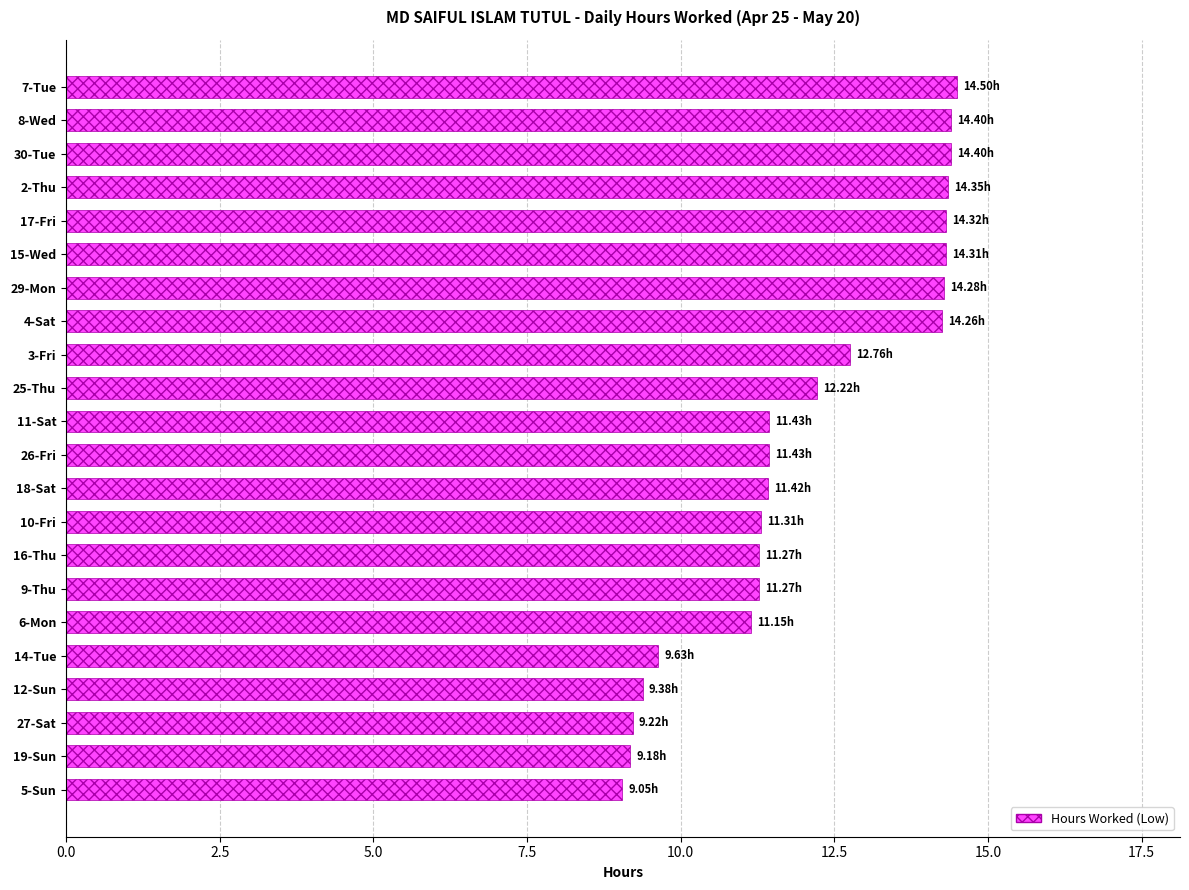

How many values are below 11?

5